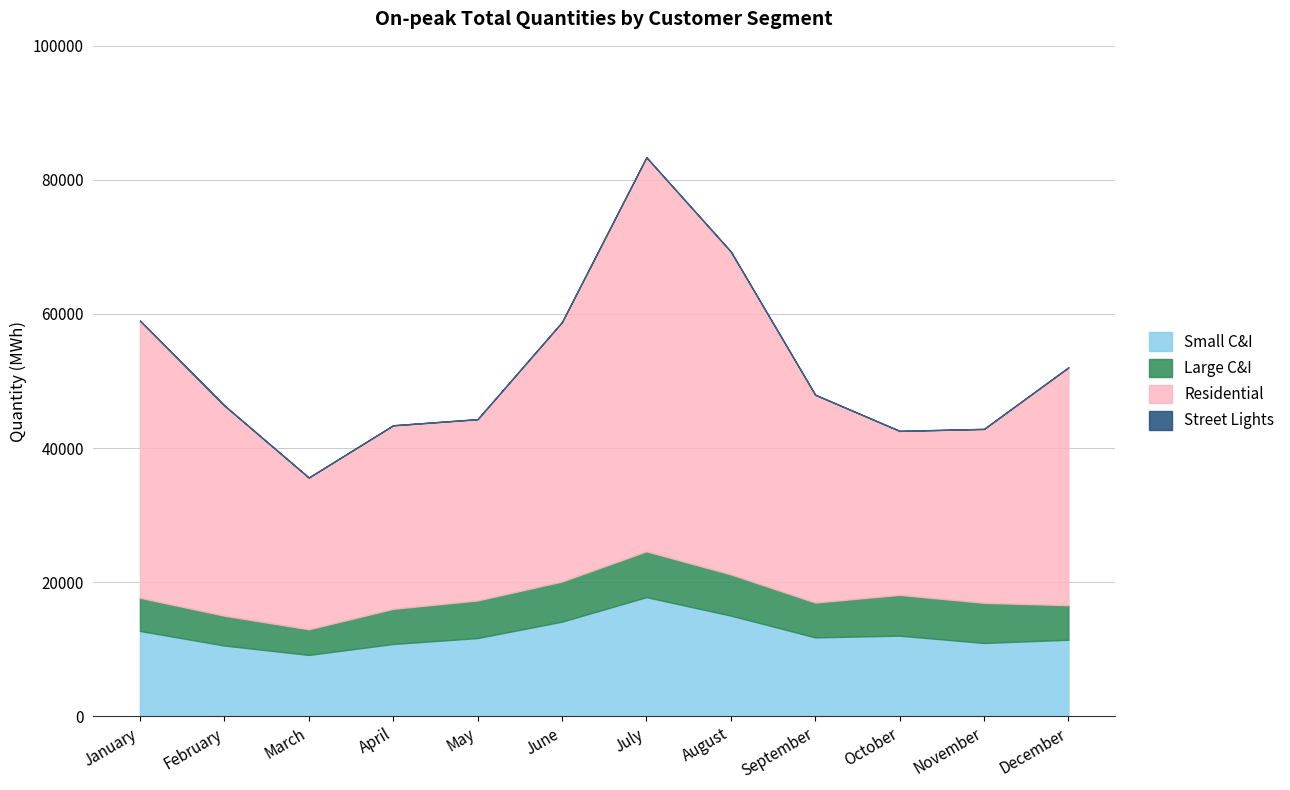

At which category is the sum across all series the highest?

July